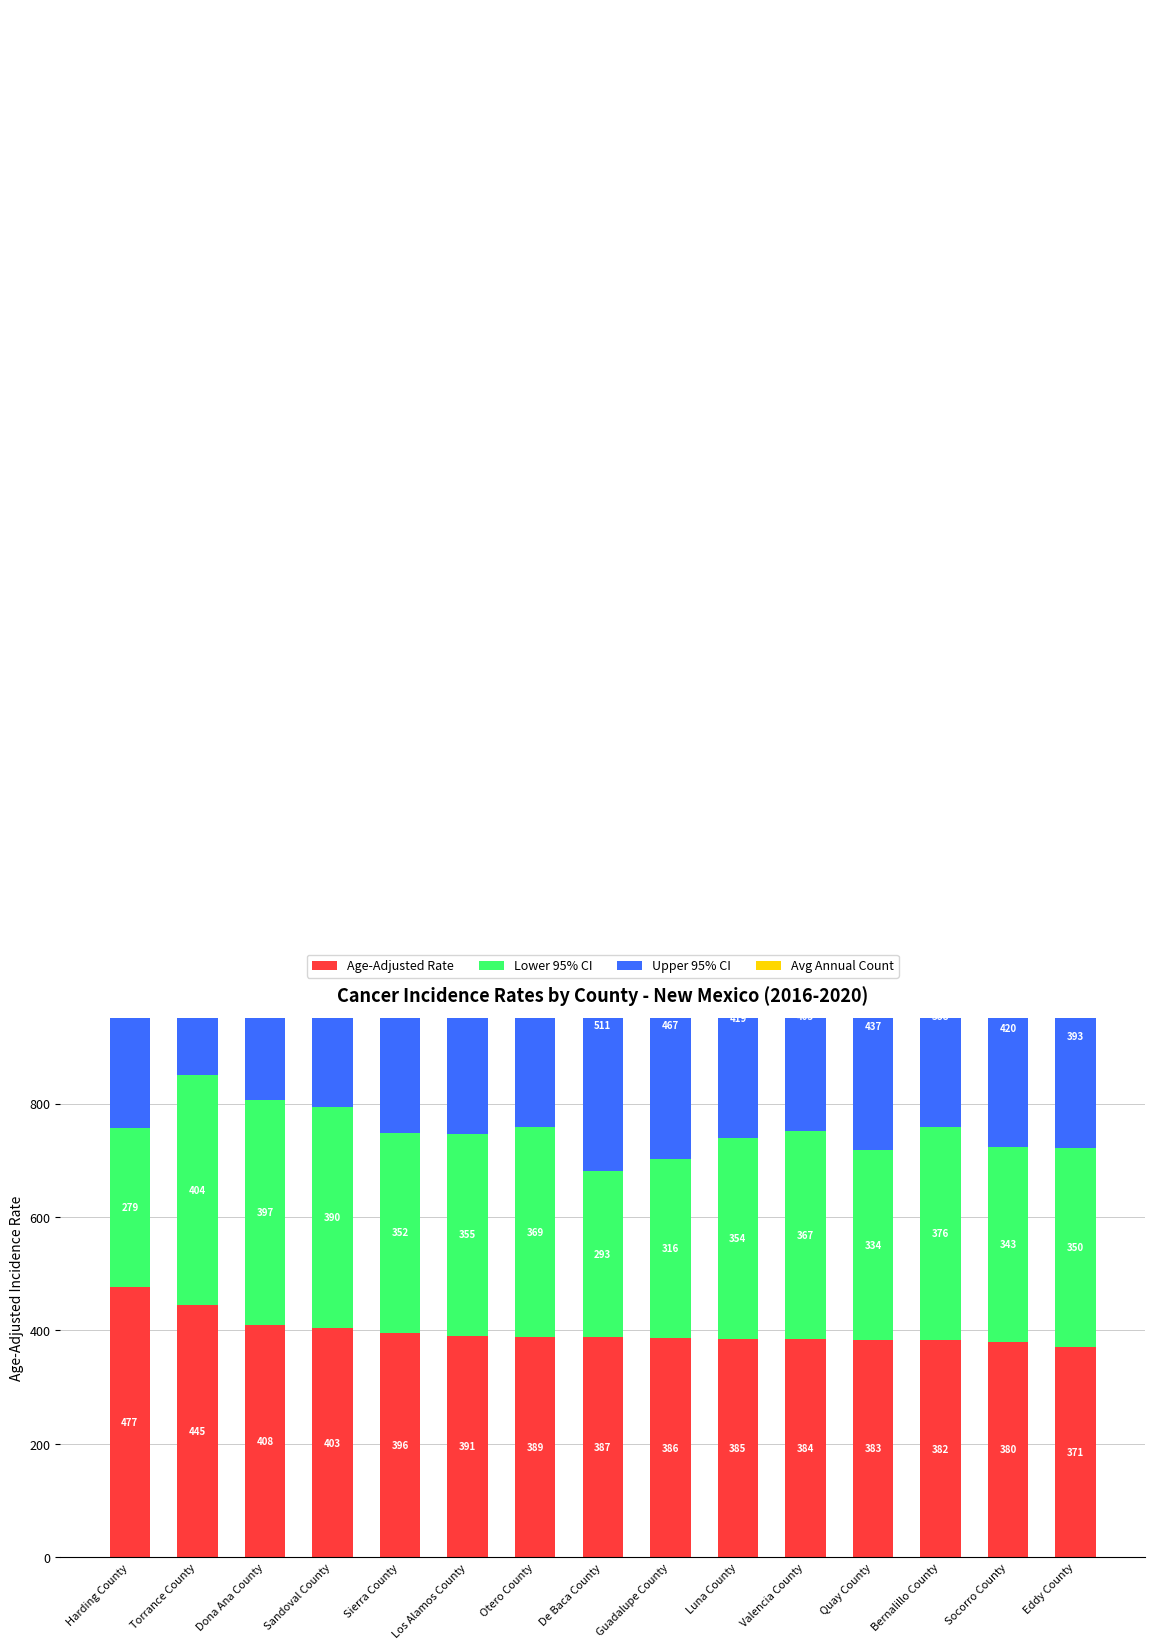

Reading left to right, what are all the values shown in this chart?

Age-Adjusted Rate: 477.3	445.2	408.9	403.7	396.3	391.1	389.0	387.9	386.3	385.7	384.8	383.2	382.4	380.2	371.3
Lower 95% CI: 279.0	404.9	397.3	390.4	352.2	355.9	369.5	293.8	316.8	354.2	367.0	334.9	376.3	343.0	350.0
Upper 95% CI: 794.1	488.9	420.8	417.4	445.6	429.0	409.3	511.3	467.9	419.4	403.3	437.5	388.6	420.5	393.6
Avg Annual Count: 6.0	101.0	997.0	753.0	90.0	97.0	319.0	13.0	23.0	125.0	377.0	53.0	3145.0	85.0	239.0